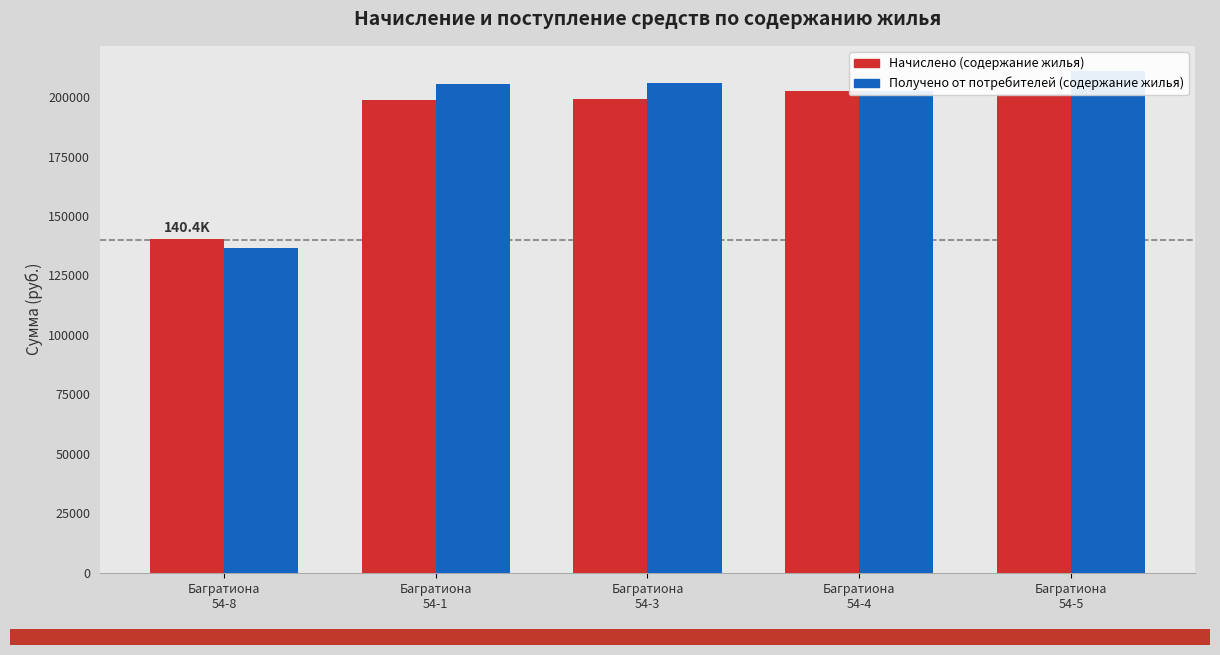

Reading left to right, extract all data points from this chart.

Начислено (содержание жилья): 140354.6	198960.7	199368.8	202646.6	201172.2
Получено от потребителей (содержание жилья): 136590.4	205654.1	205788.6	202512.7	211012.3